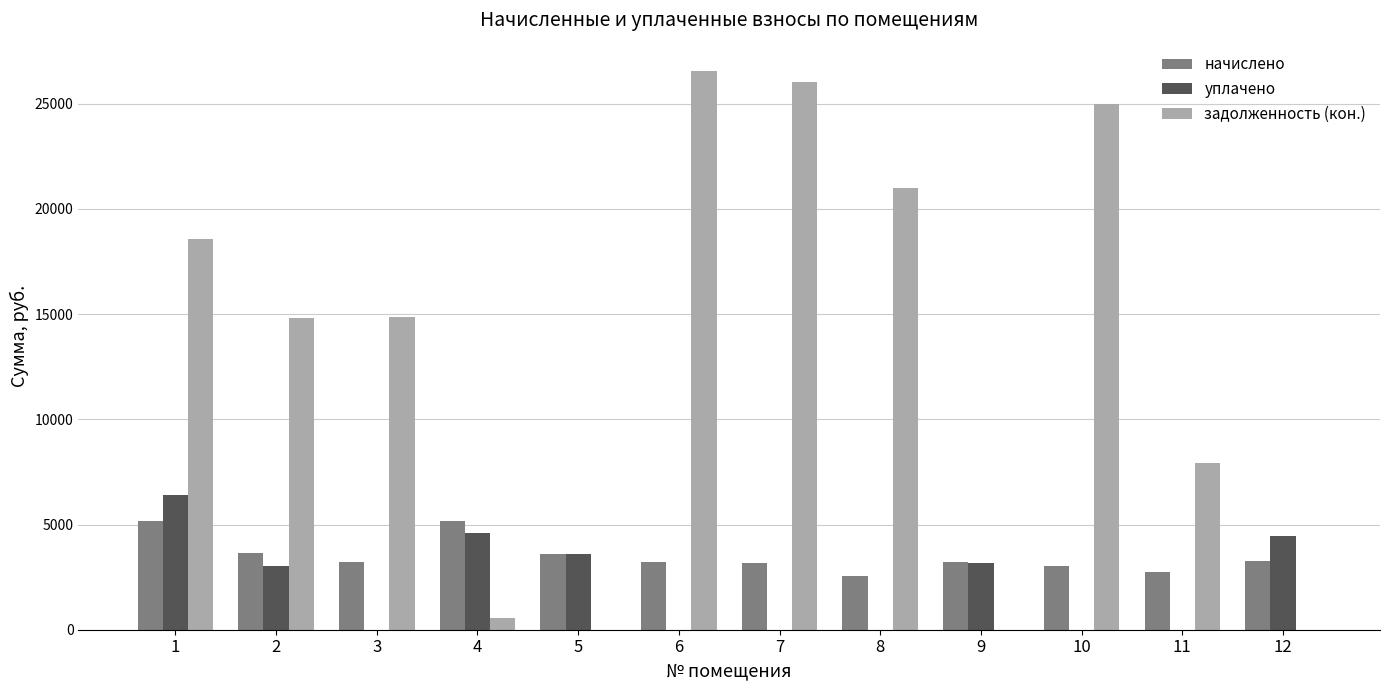

True or false: уплачено has a value of -2668.1 at 8.

False